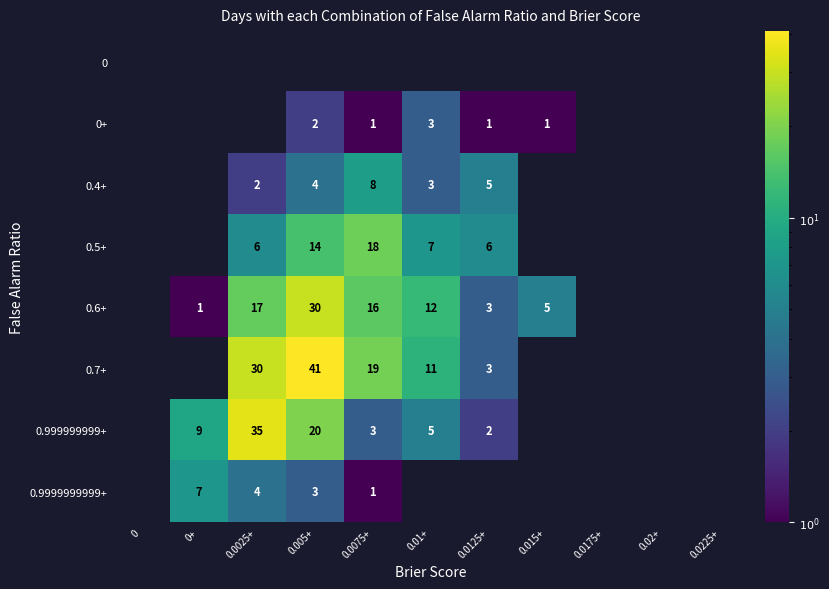

True or false: 0+ has a value of 0 at 0.0075+.

False